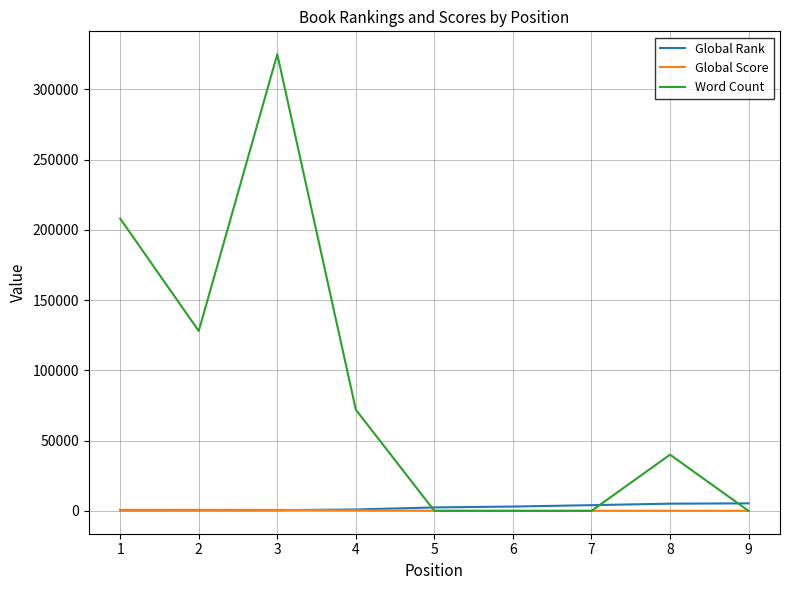

Which series has the largest range (max minus min)?

Word Count